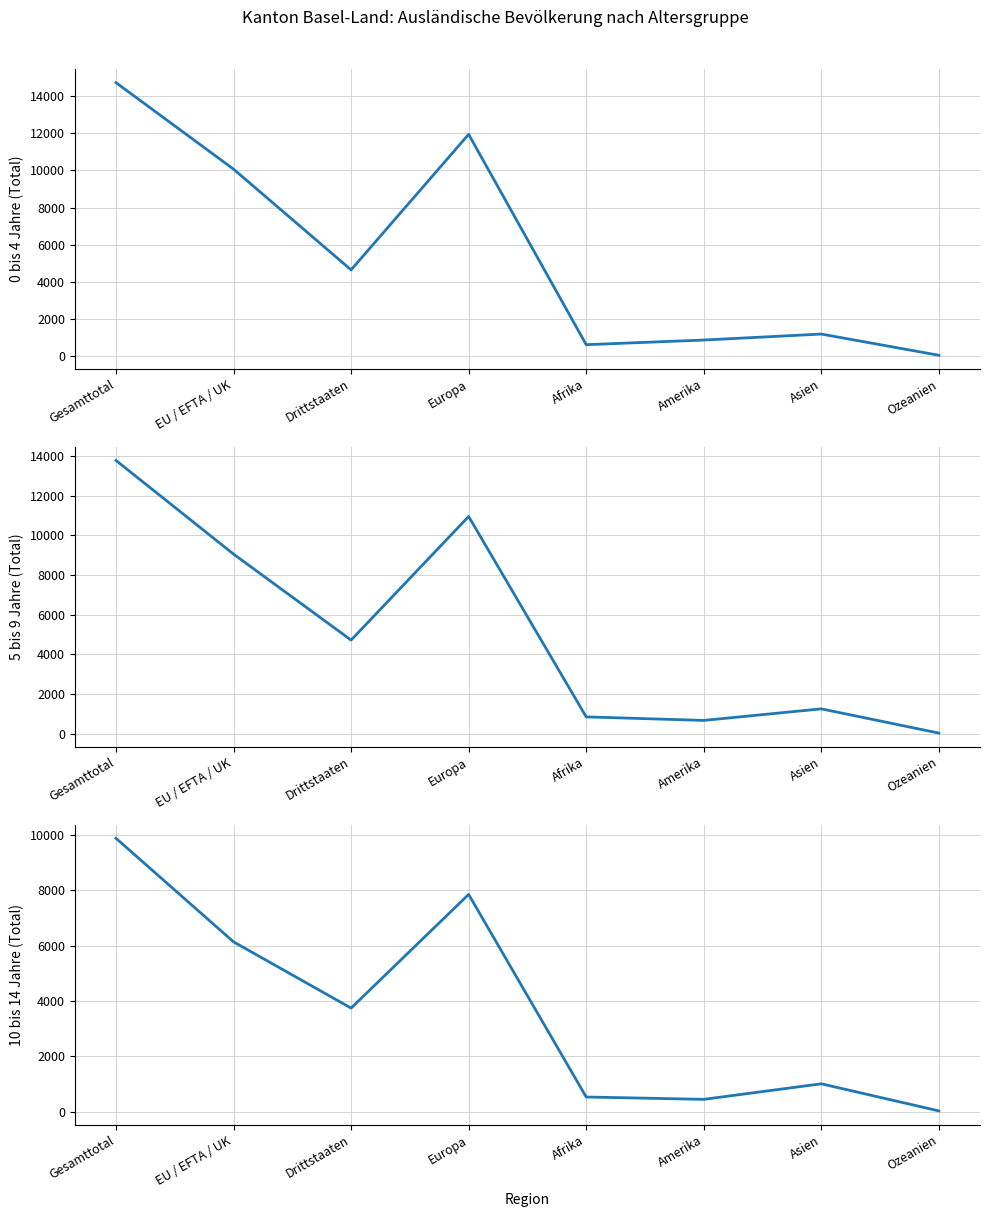

Is this an area chart (filled region under the line)?

No